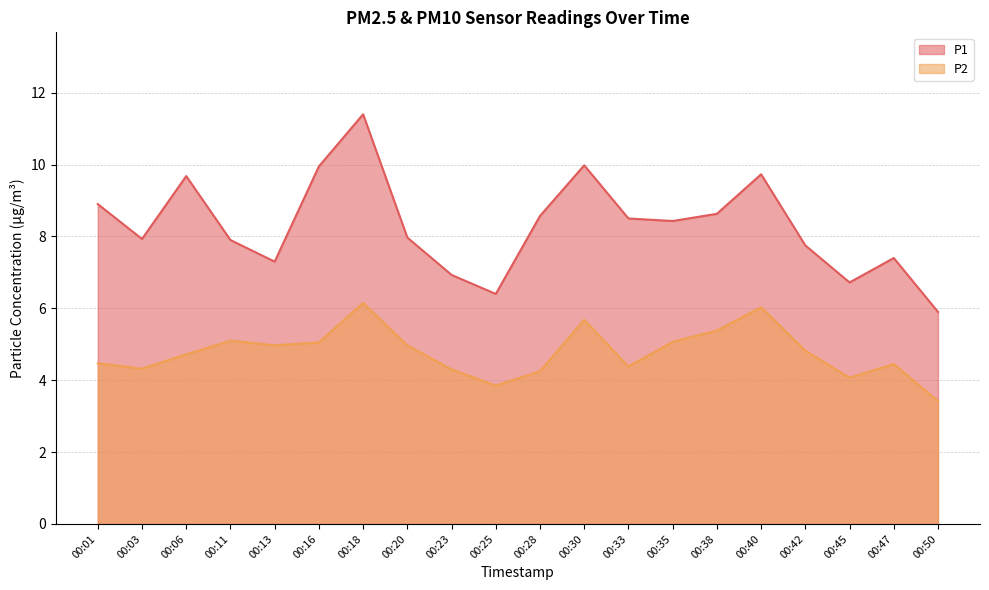

Which series has the largest total across all categories?

P1